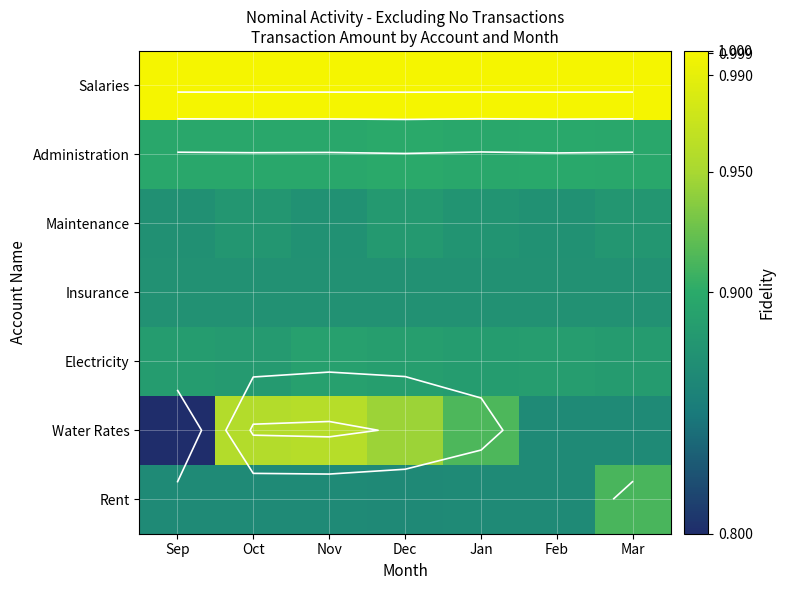

The Maintenance series shows 0.6 at Jan. True or false?

False